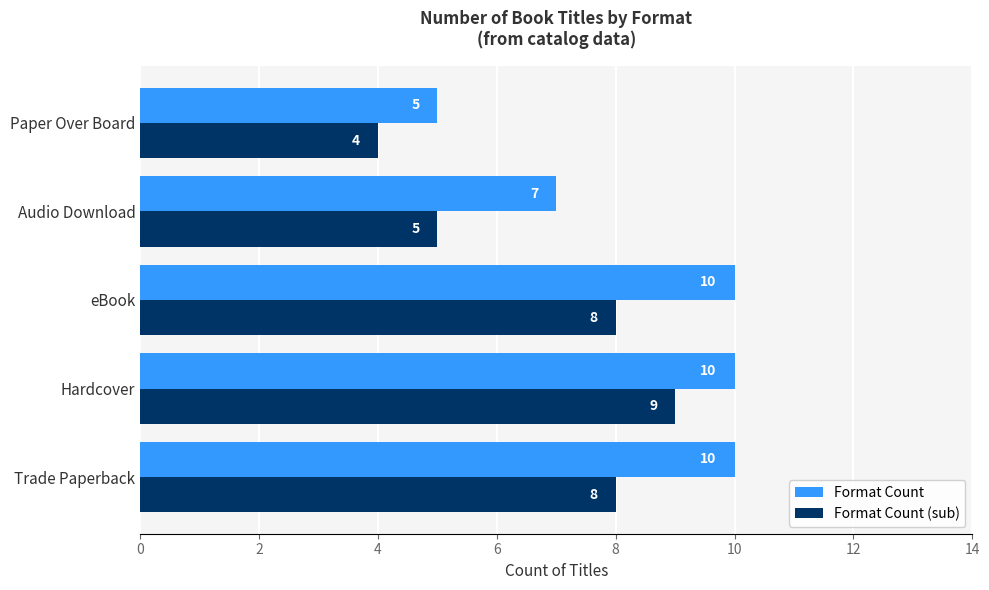

True or false: Format Count (sub) has a value of 5 at Audio Download.

True